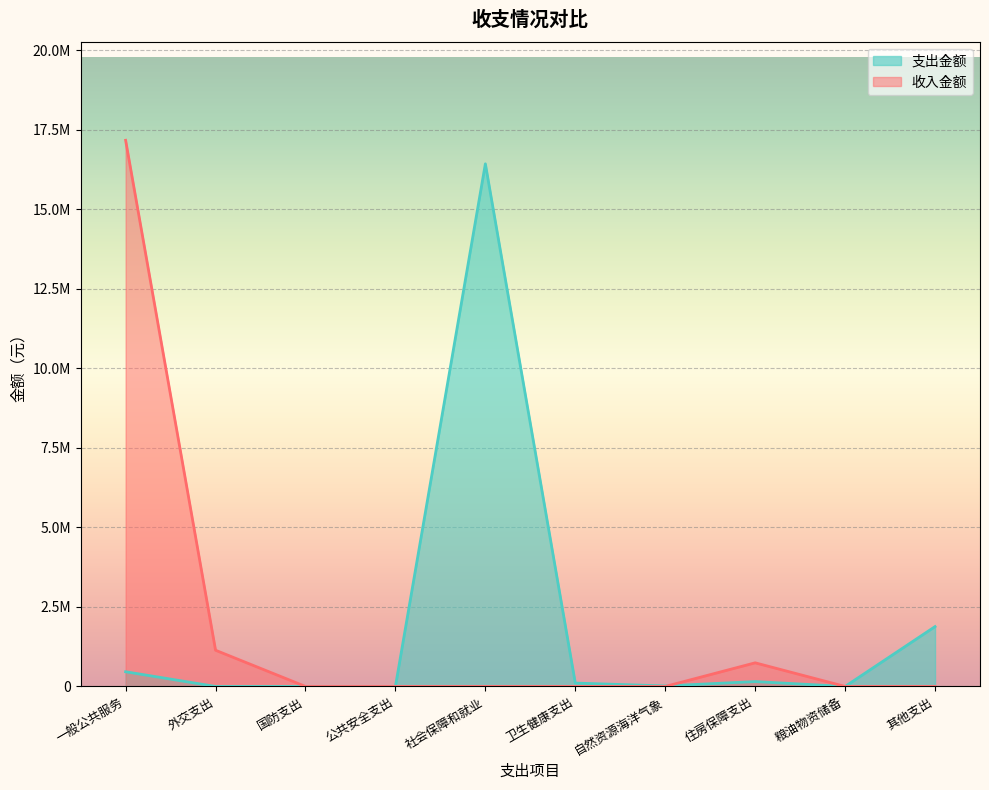

Where does the data first go above 106283?

一般公共服务